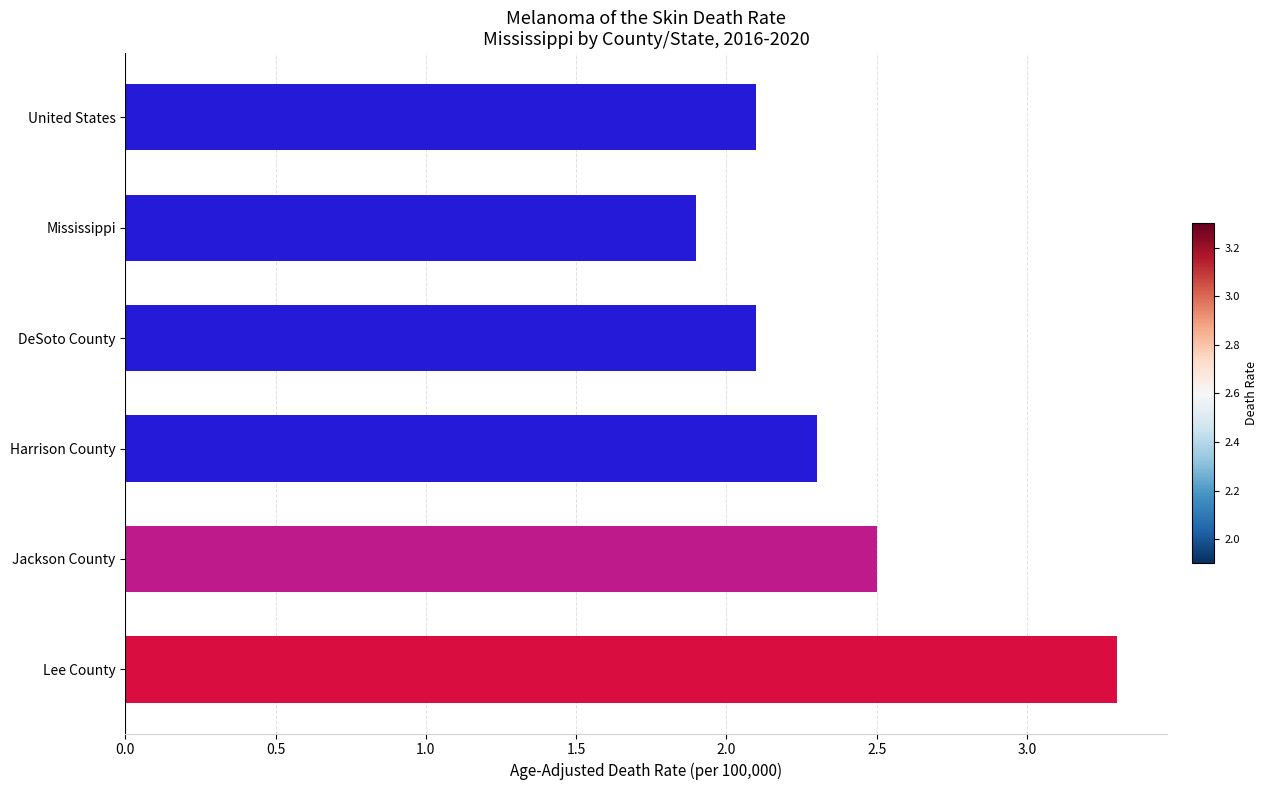

Reading bottom to top, list all the values displayed in this chart.

Lee County=3.3	Jackson County=2.5	Harrison County=2.3	DeSoto County=2.1	Mississippi=1.9	United States=2.1